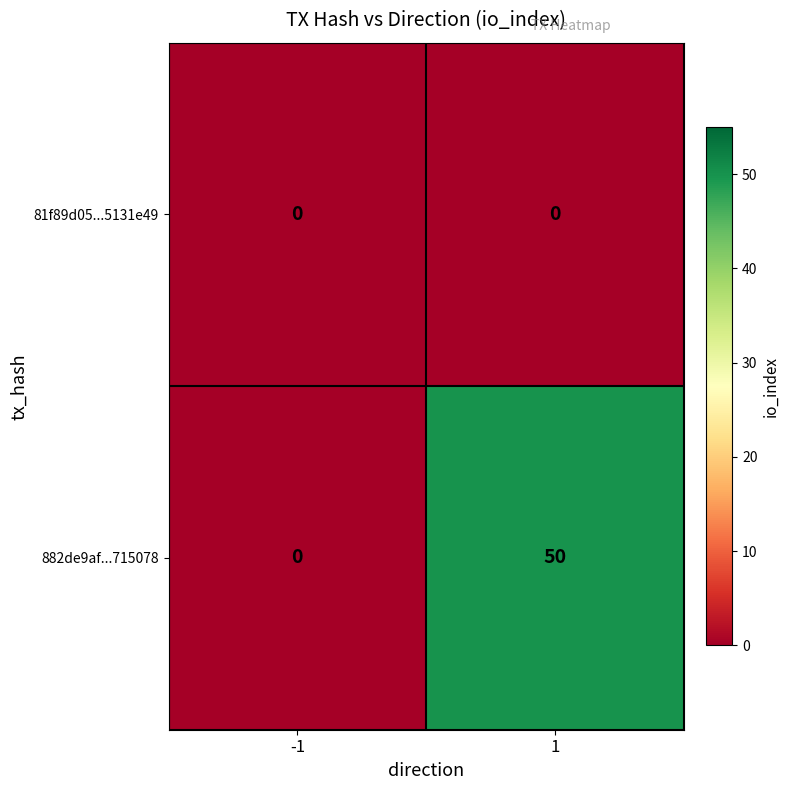

At how many categories does at least one series exceed 22?

1